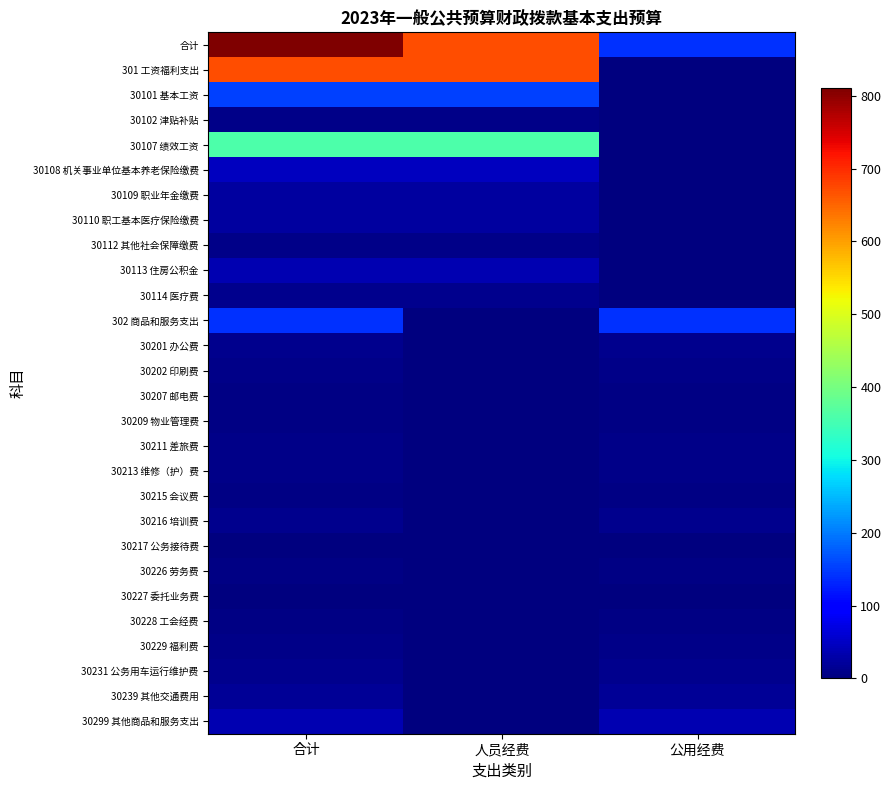

At which category is the sum across all series the highest?

合计